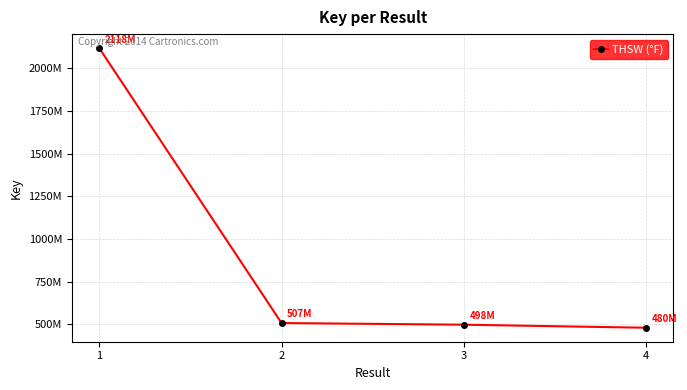

Reading left to right, list all the values displayed in this chart.

2118153566	507404245	497692264	479875256